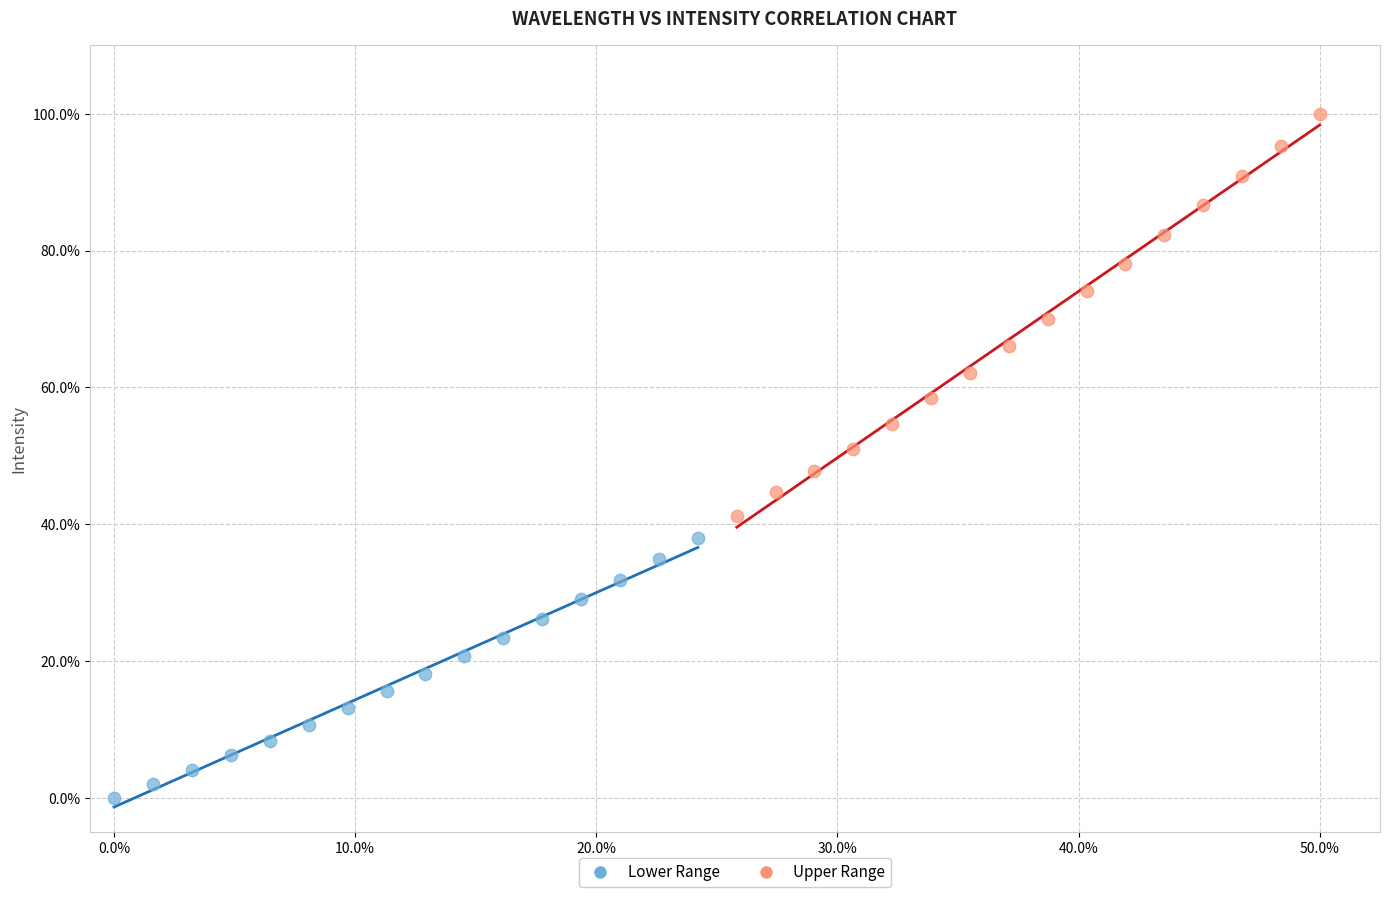

What are all the series names shown in the legend?

Lower Range, Upper Range